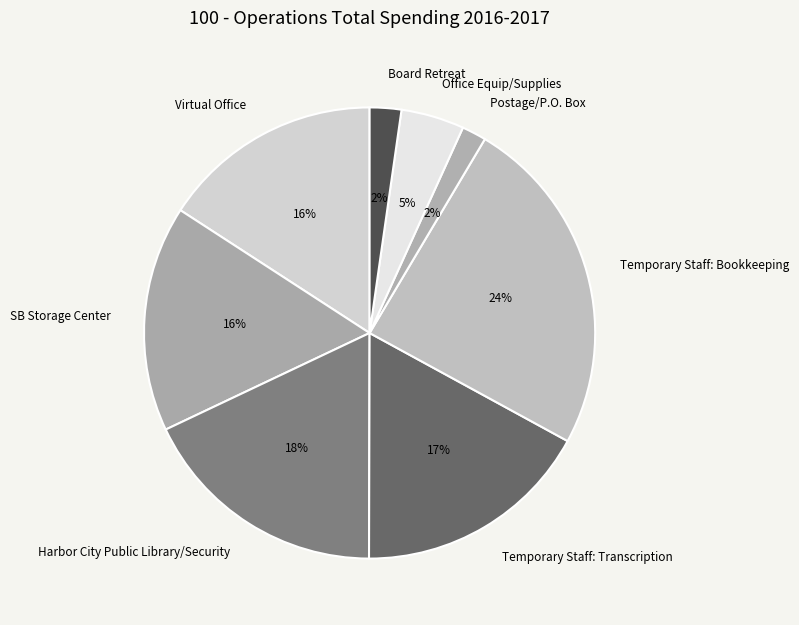

Is there any slice that represents more than half of the pie?

No